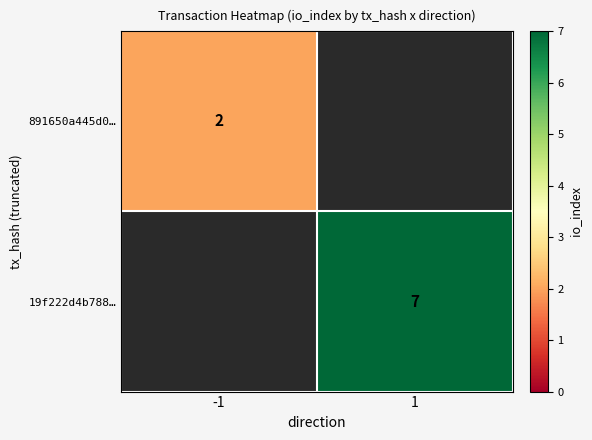

Is it true that 891650a445d0… equals 1 at -1?

False